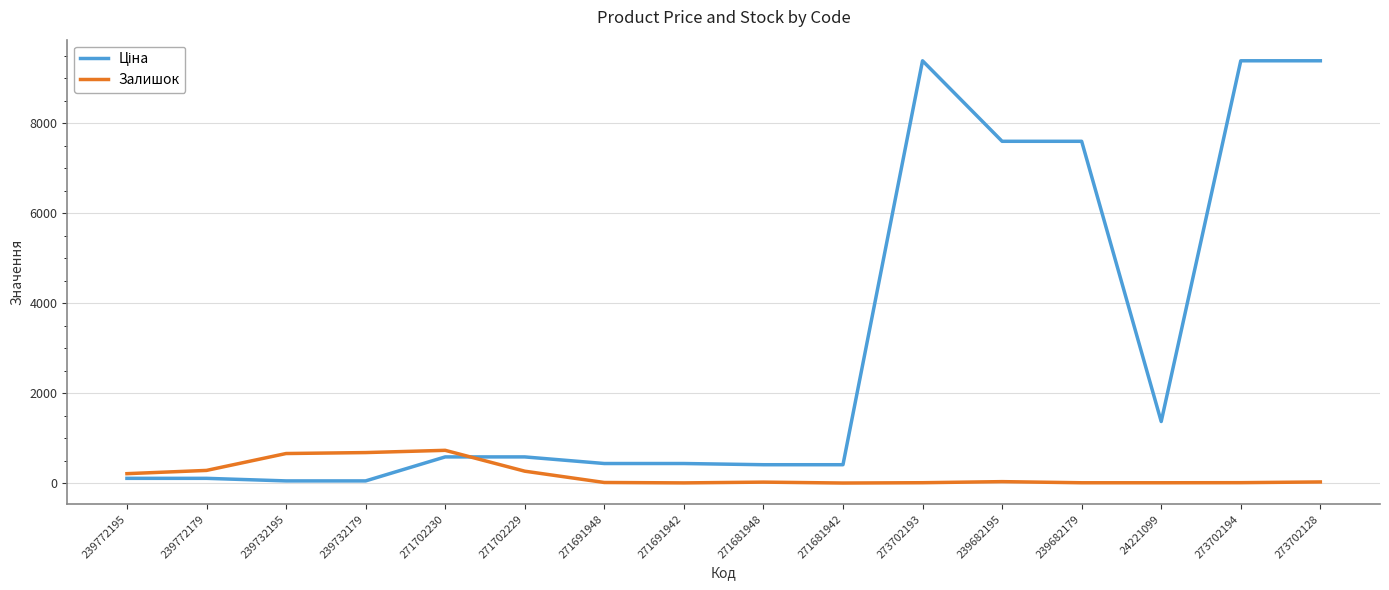

True or false: Залишок has a value of 351.0 at 239732179.

False